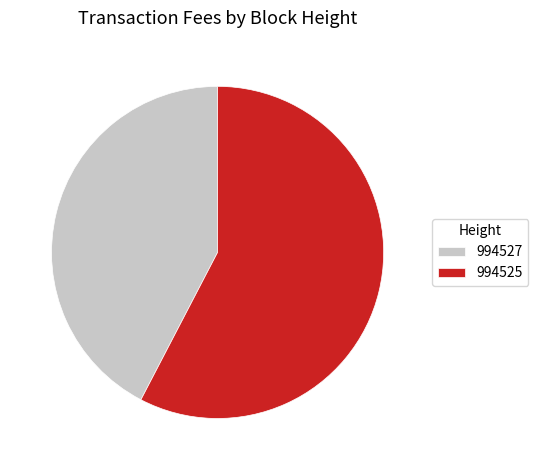

Which has a higher value, 994525 or 994527?

994525